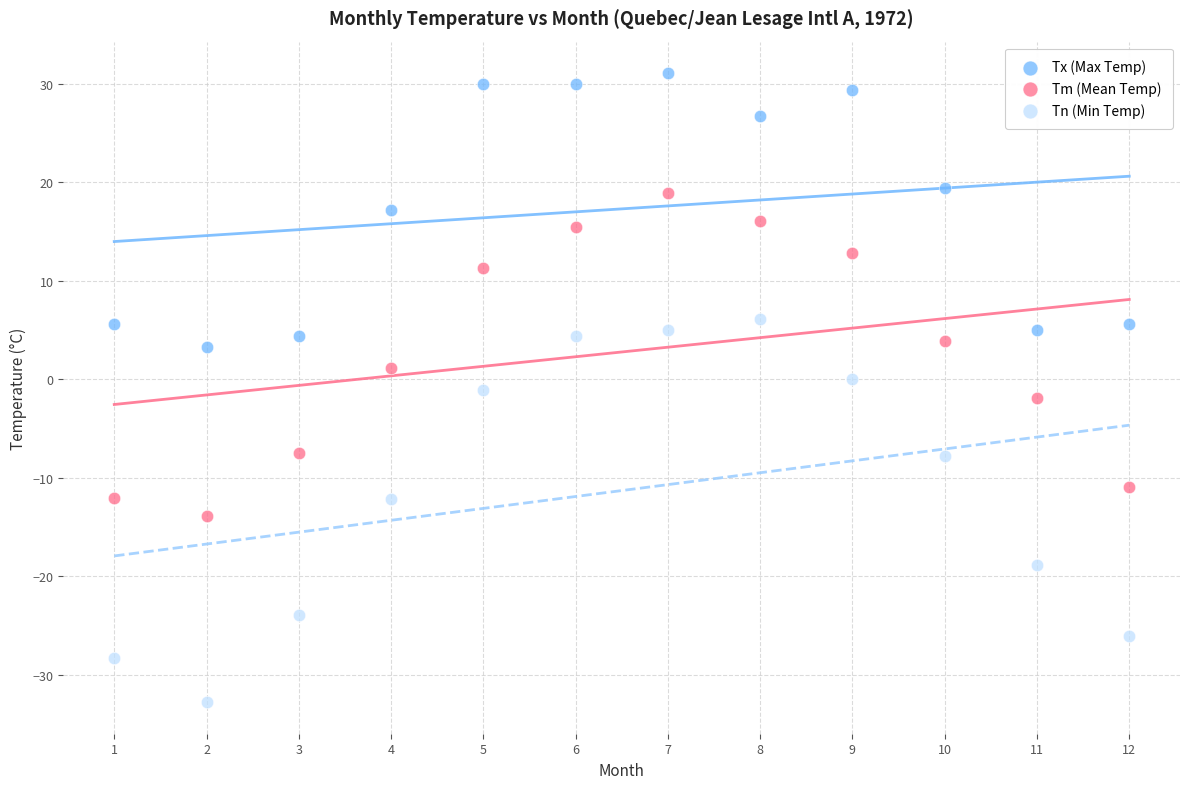

Which series reaches the maximum Y coordinate?

Tx (Max Temp)